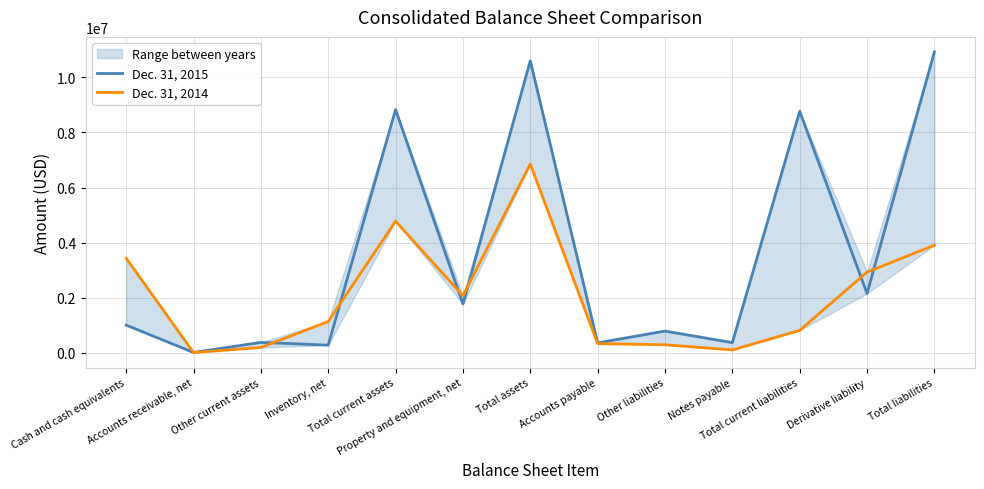

What is the difference between the maximum and minimum values in the Dec. 31, 2015 series?

10907721